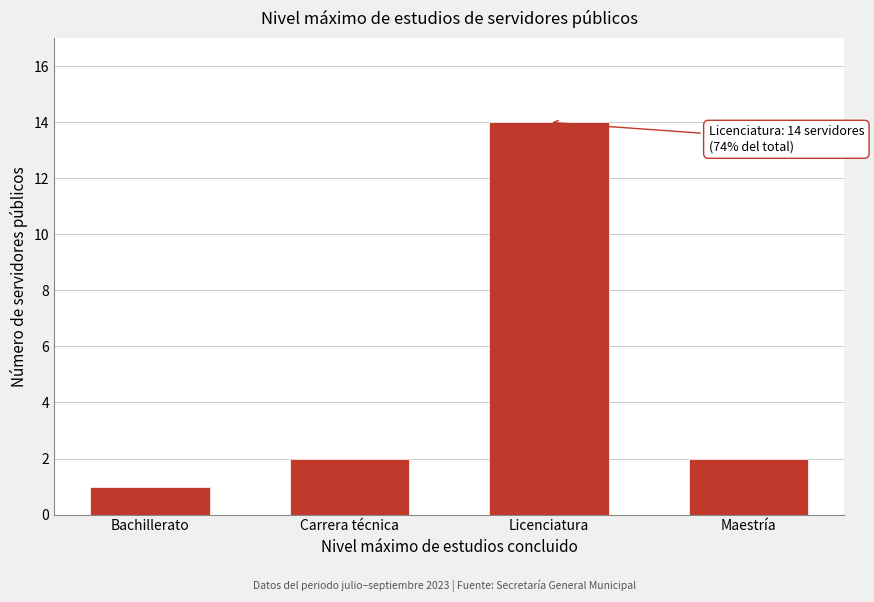

Reading right to left, list all the values displayed in this chart.

Maestría=2	Licenciatura=14	Carrera técnica=2	Bachillerato=1